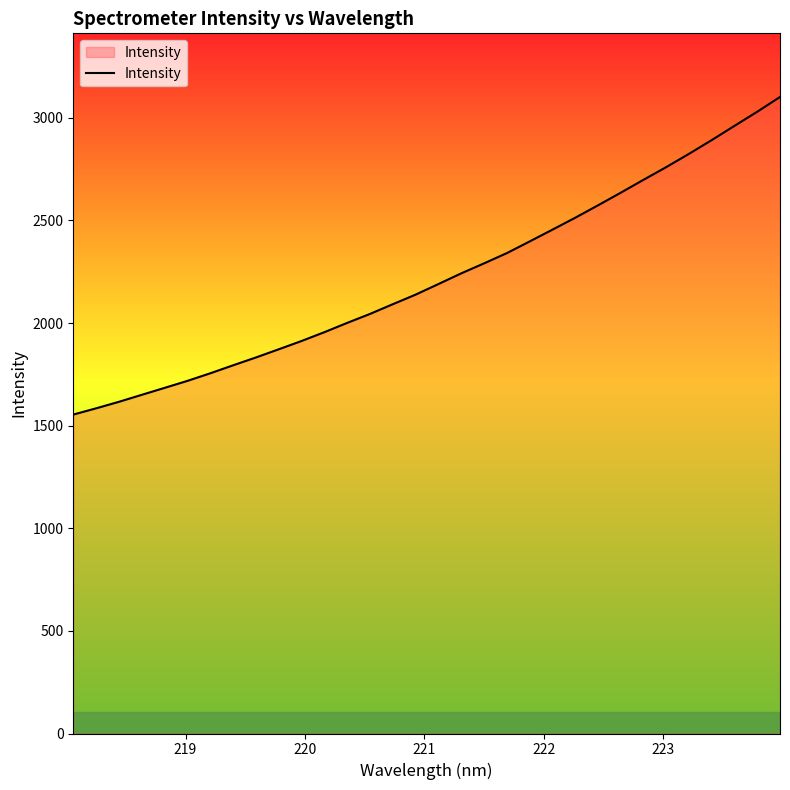

What is the sum of all values?

71109.5